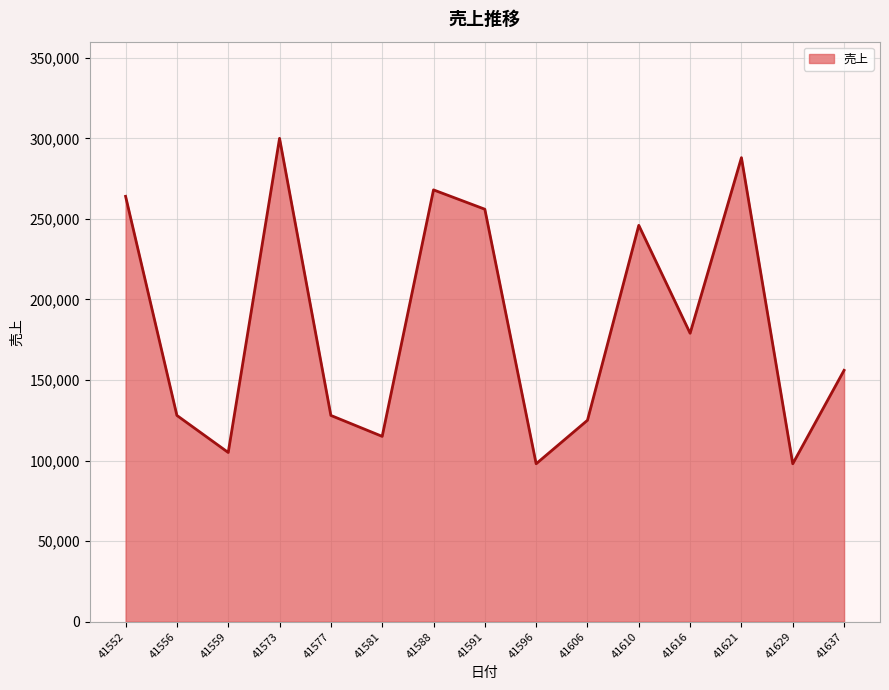

Where is the first local maximum?

41573